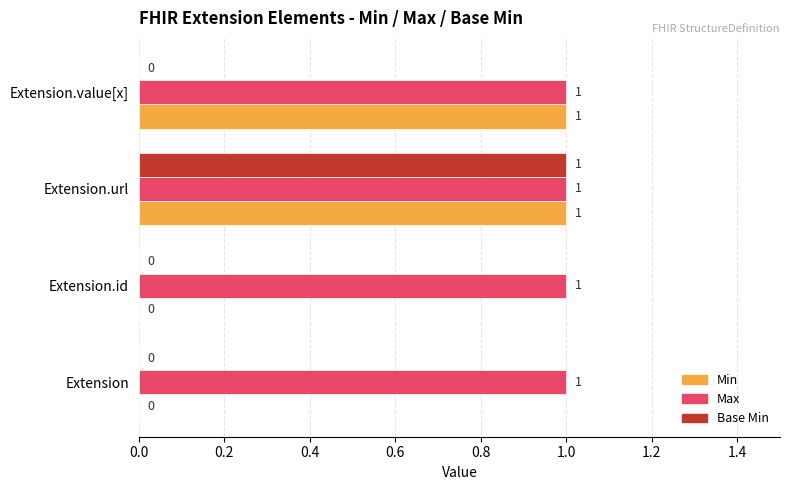

At which label does Base Min reach its peak?

Extension.url